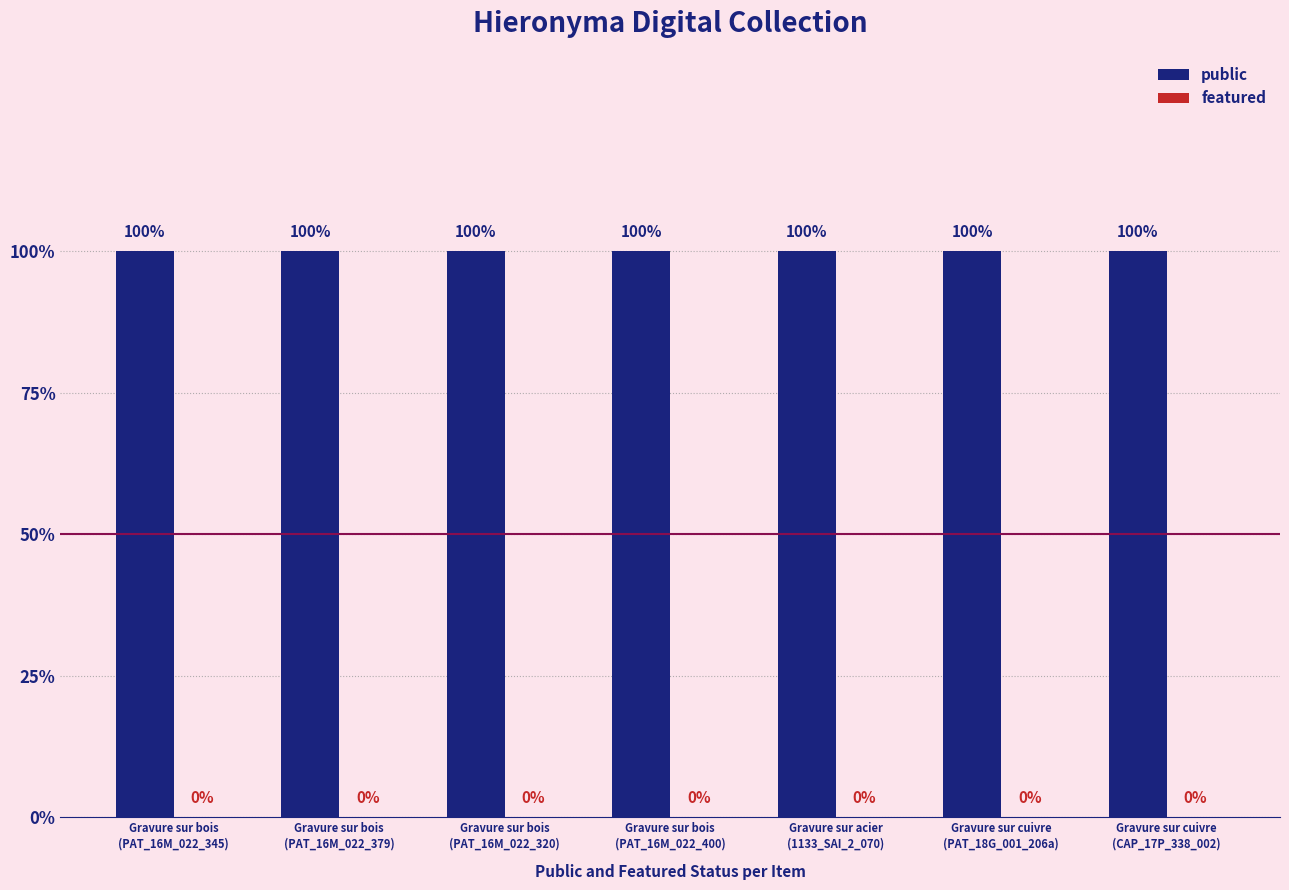

What is the label of the 7th bar from the left?

Gravure sur cuivre
(CAP_17P_338_002)